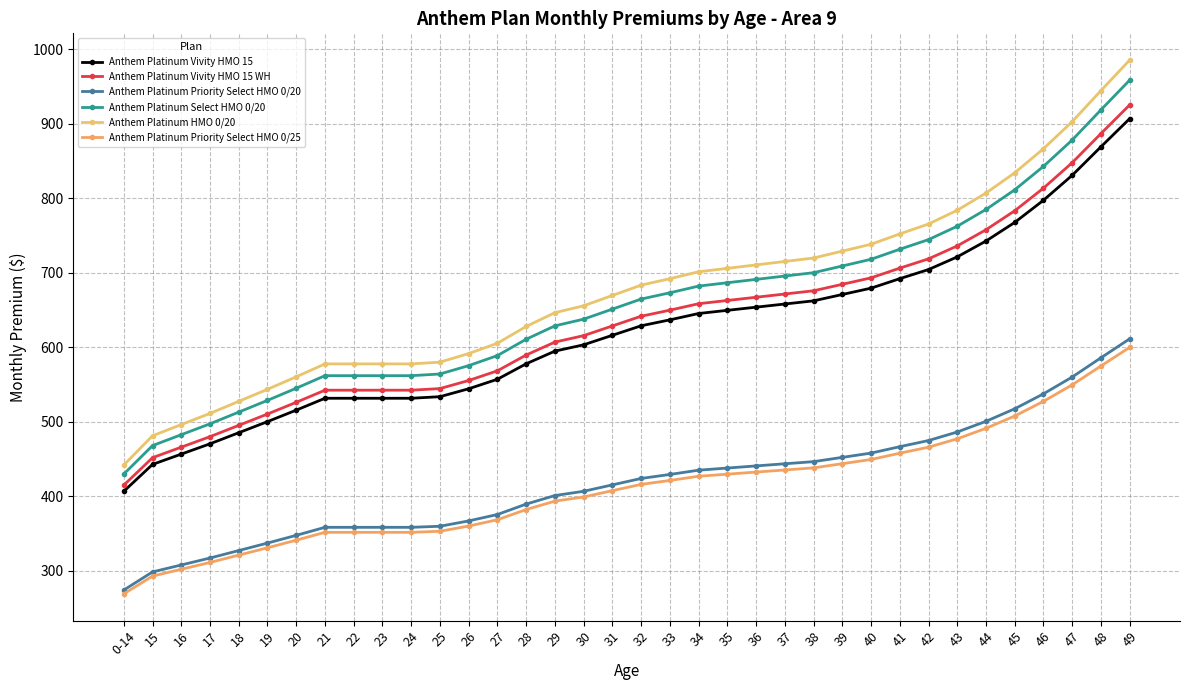

Reading left to right, transcribe all the data shown in this chart.

Anthem Platinum Vivity HMO 15: 406.6	442.7	456.5	470.3	485.2	500.1	515.5	531.4	531.4	531.4	531.4	533.6	544.2	557.0	577.7	594.7	603.2	615.9	628.7	636.7	645.2	649.4	653.7	657.9	662.2	670.7	679.2	691.9	704.2	721.2	742.4	767.4	797.2	830.6	868.9	906.6
Anthem Platinum Vivity HMO 15 WH: 414.8	451.7	465.8	479.9	495.1	510.3	526.0	542.3	542.3	542.3	542.3	544.4	555.3	568.3	589.5	606.8	615.5	628.5	641.5	649.6	658.3	662.6	667.0	671.3	675.7	684.3	693.0	706.0	718.5	735.9	757.5	783.0	813.4	847.6	886.6	925.1
Anthem Platinum Priority Select HMO 0/20: 274.1	298.4	307.8	317.1	327.1	337.1	347.5	358.3	358.3	358.3	358.3	359.7	366.9	375.5	389.4	400.9	406.6	415.2	423.8	429.2	434.9	437.8	440.7	443.5	446.4	452.1	457.9	466.5	474.7	486.2	500.5	517.3	537.4	560.0	585.8	611.2
Anthem Platinum Select HMO 0/20: 429.7	467.9	482.5	497.1	512.9	528.6	544.9	561.8	561.8	561.8	561.8	564.0	575.2	588.7	610.6	628.6	637.6	651.1	664.5	673.0	682.0	686.5	691.0	695.5	699.9	708.9	717.9	731.4	744.3	762.3	784.8	811.2	842.6	878.0	918.5	958.4
Anthem Platinum HMO 0/20: 441.8	481.1	496.1	511.1	527.3	543.5	560.2	577.5	577.5	577.5	577.5	579.9	591.4	605.3	627.8	646.3	655.5	669.4	683.2	691.9	701.1	705.8	710.4	715.0	719.6	728.9	738.1	752.0	765.2	783.7	806.8	834.0	866.3	902.7	944.3	985.3
Anthem Platinum Priority Select HMO 0/25: 268.9	292.8	302.0	311.1	321.0	330.8	341.0	351.6	351.6	351.6	351.6	353.0	360.0	368.4	382.1	393.4	399.0	407.4	415.9	421.2	426.8	429.6	432.4	435.2	438.0	443.7	449.3	457.7	465.8	477.1	491.1	507.6	527.3	549.5	574.8	599.7